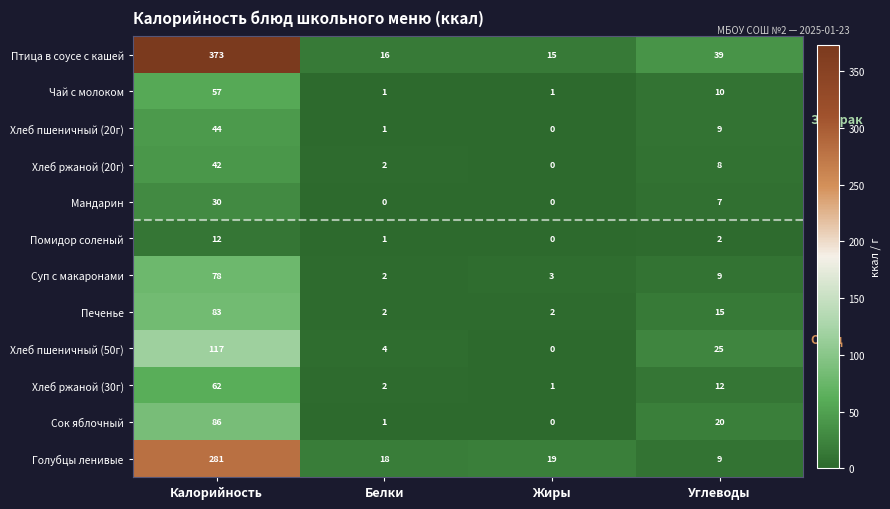

Which series has the largest total across all categories?

Птица в соусе с кашей